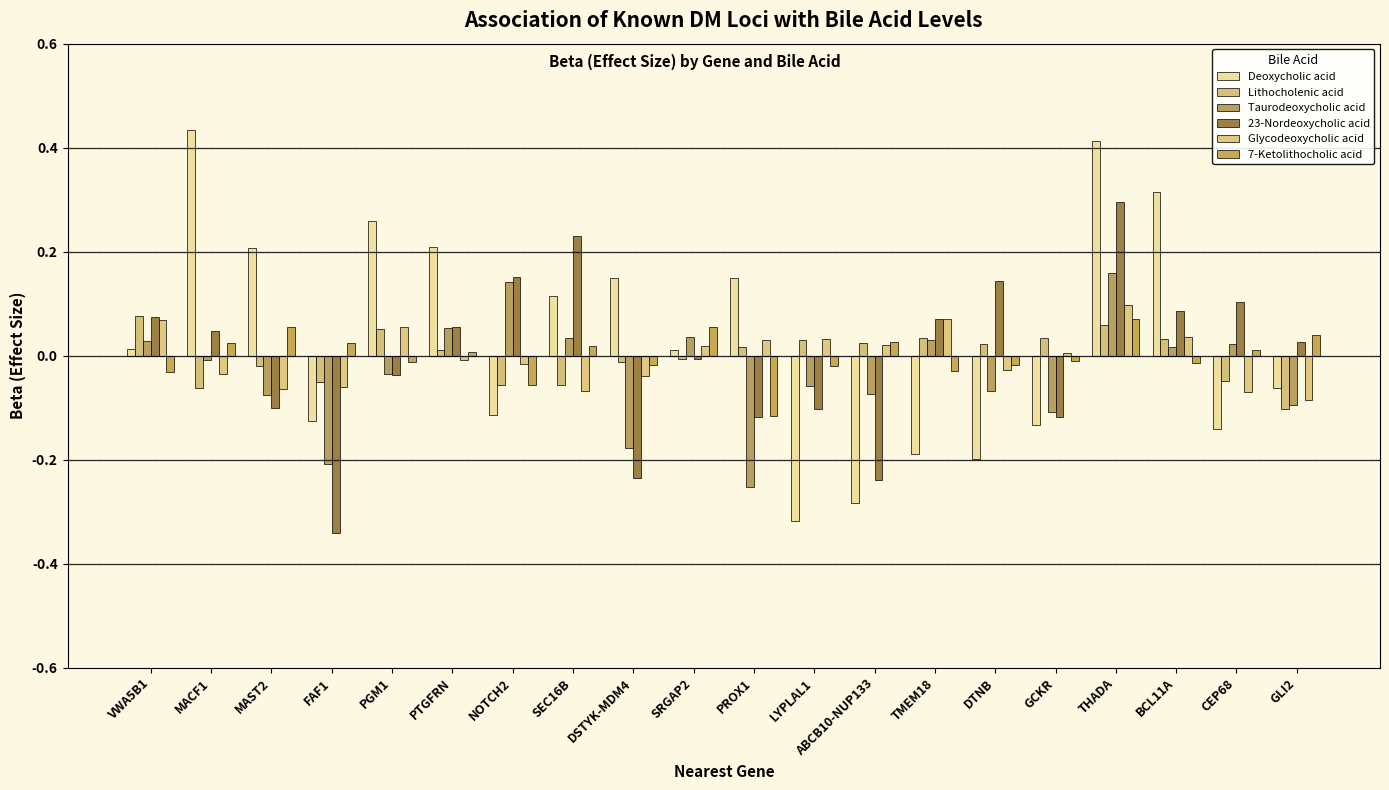

At which category does the chart reach its peak across all series?

MACF1